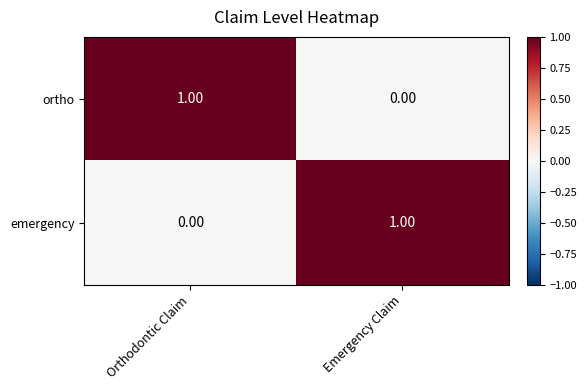

At which label does emergency reach its peak?

Emergency Claim